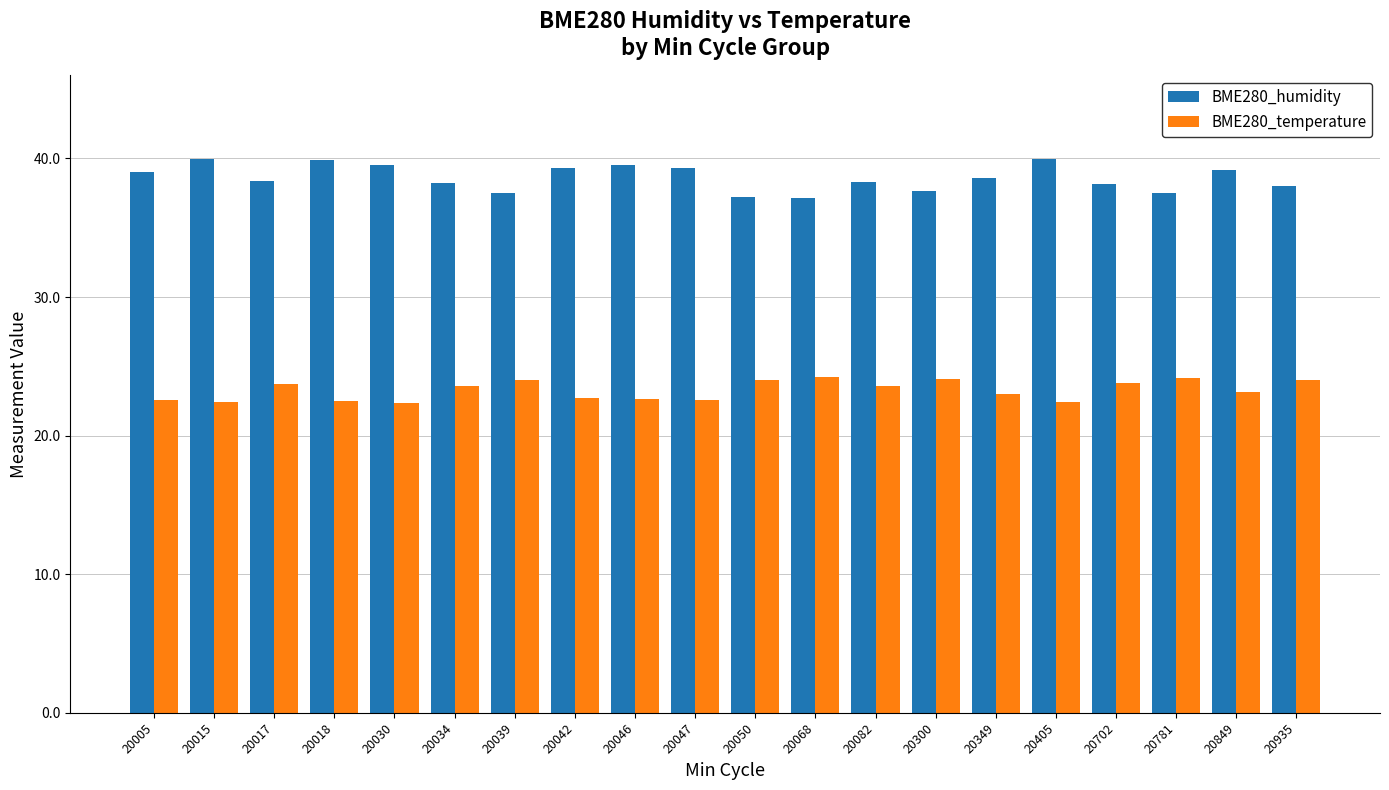

What is the maximum value for BME280_humidity?

40.0